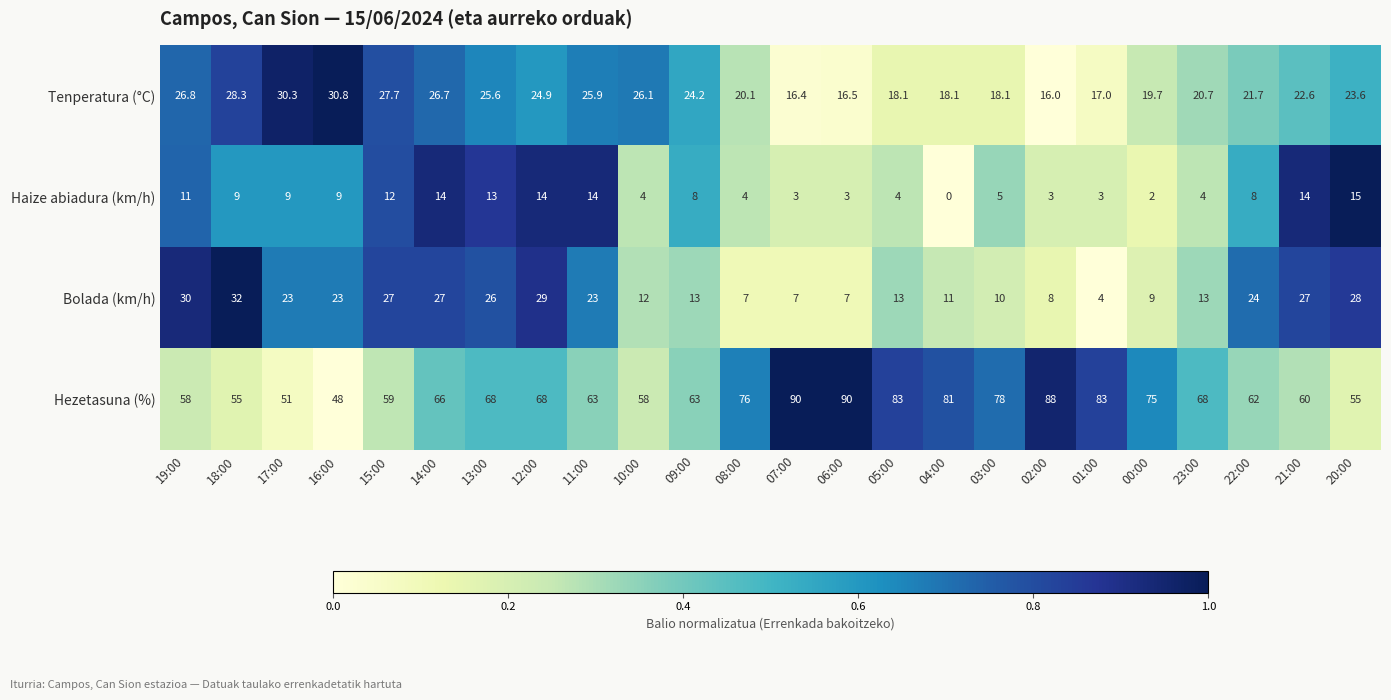

What is the maximum value for Tenperatura (°C)?

30.8